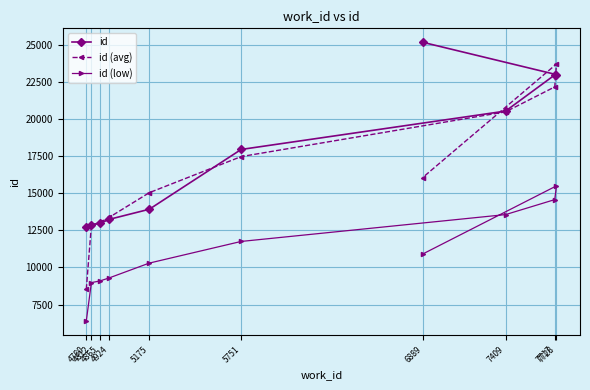

Which series has the largest range (max minus min)?

id (avg)